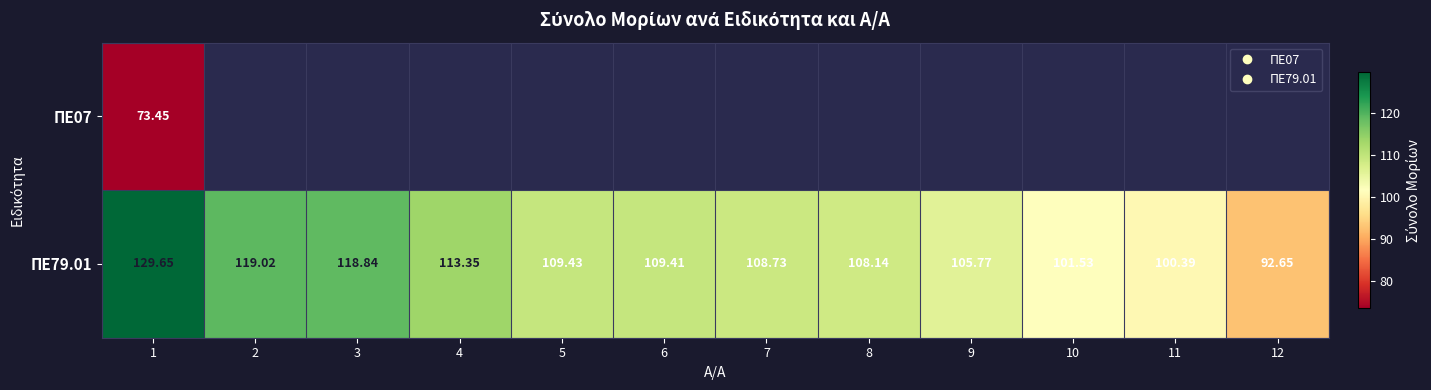

The value of ΠΕ79.01 at 4 is 113.3. True or false?

True